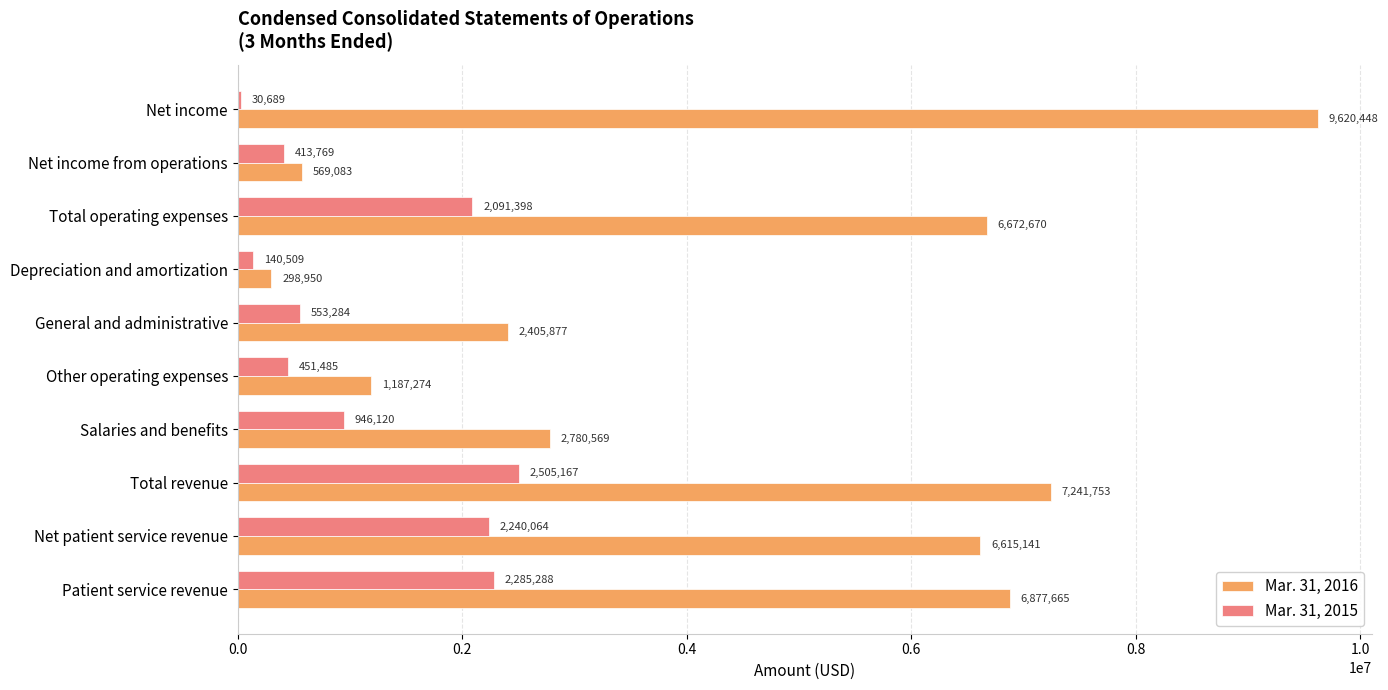

What is the minimum value for Mar. 31, 2015?

30689